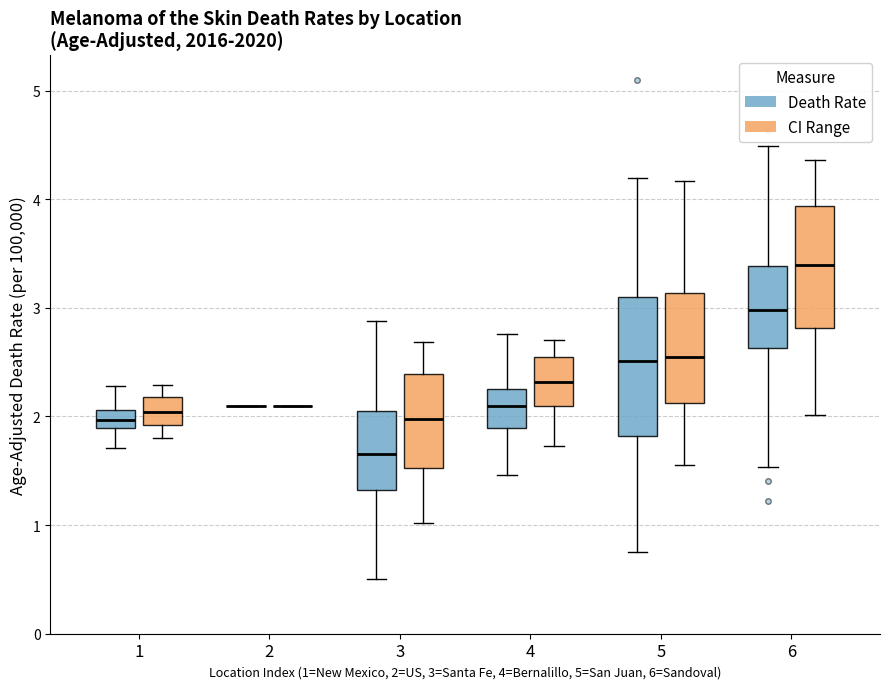

Reading left to right, transcribe this box plot: for each box, give where its median line is, the range the box spans, and where its two whiskers end, as read against the y-axis. The values are not printed on the chart, so give them approximately, as read against the axis.

1 (Death Rate): median 2.0, box 1.9 to 2.1, whiskers 1.7 to 2.3
1 (CI Range): median 2.0, box 1.9 to 2.2, whiskers 1.8 to 2.3
2 (Death Rate): box collapsed to a line at 2.1, whiskers 2.1 to 2.1
2 (CI Range): box collapsed to a line at 2.1, whiskers 2.1 to 2.1
3 (Death Rate): median 1.7, box 1.3 to 2.0, whiskers 0.5 to 2.9
3 (CI Range): median 2.0, box 1.5 to 2.4, whiskers 1.0 to 2.7
4 (Death Rate): median 2.1, box 1.9 to 2.3, whiskers 1.5 to 2.8
4 (CI Range): median 2.3, box 2.1 to 2.6, whiskers 1.7 to 2.7
5 (Death Rate): median 2.5, box 1.8 to 3.1, whiskers 0.8 to 4.2
5 (CI Range): median 2.5, box 2.1 to 3.1, whiskers 1.6 to 4.2
6 (Death Rate): median 3.0, box 2.6 to 3.4, whiskers 1.5 to 4.5
6 (CI Range): median 3.4, box 2.8 to 3.9, whiskers 2.0 to 4.4